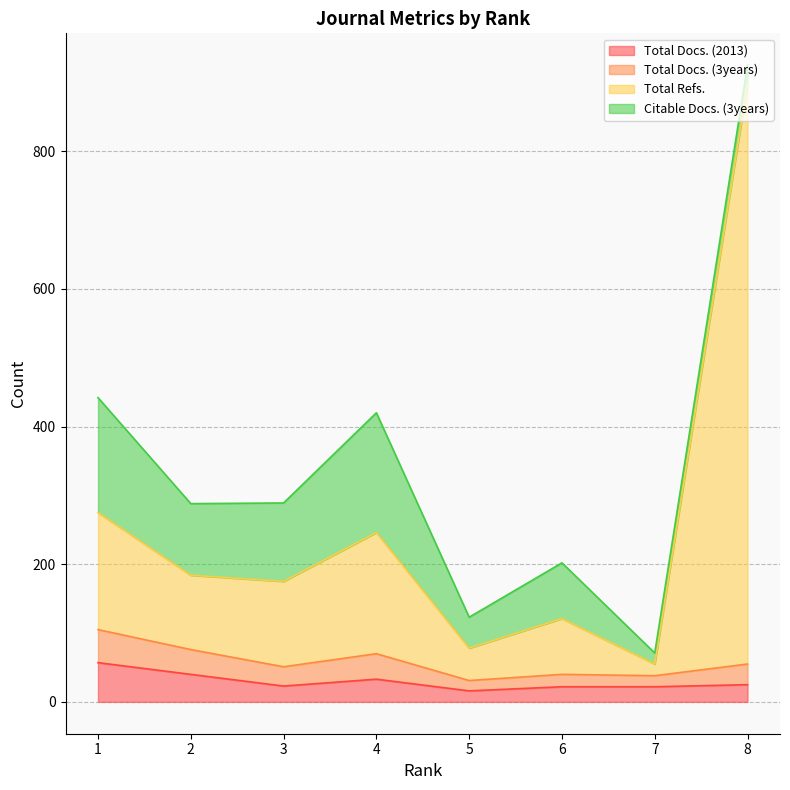

The value of Total Docs. (2013) at 5 is 16. True or false?

True